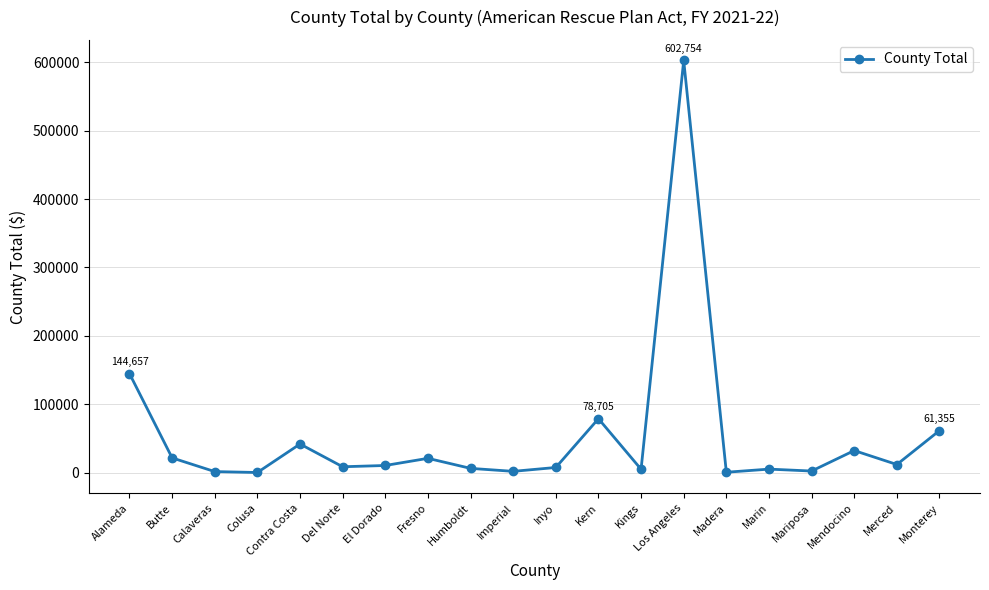

Where is the data nearest to the value 301383?

Alameda